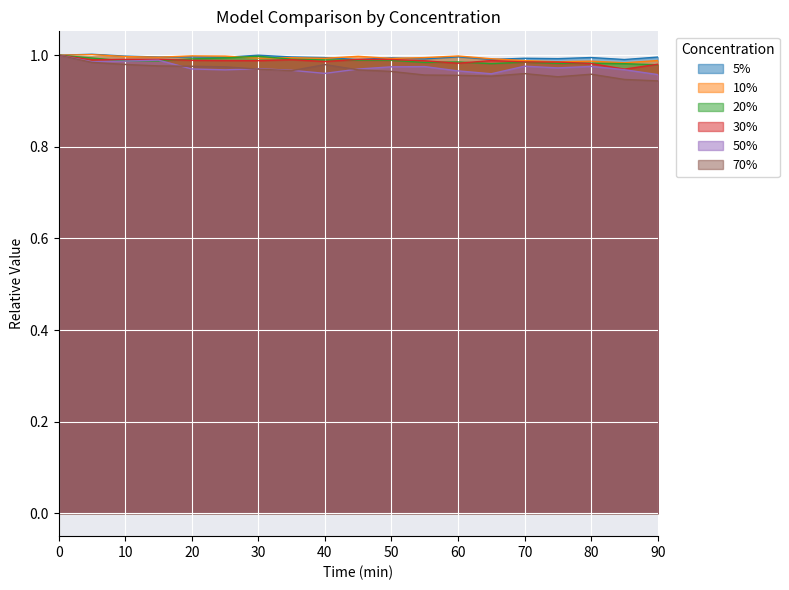

True or false: 50% and 5% cross at least once.

False